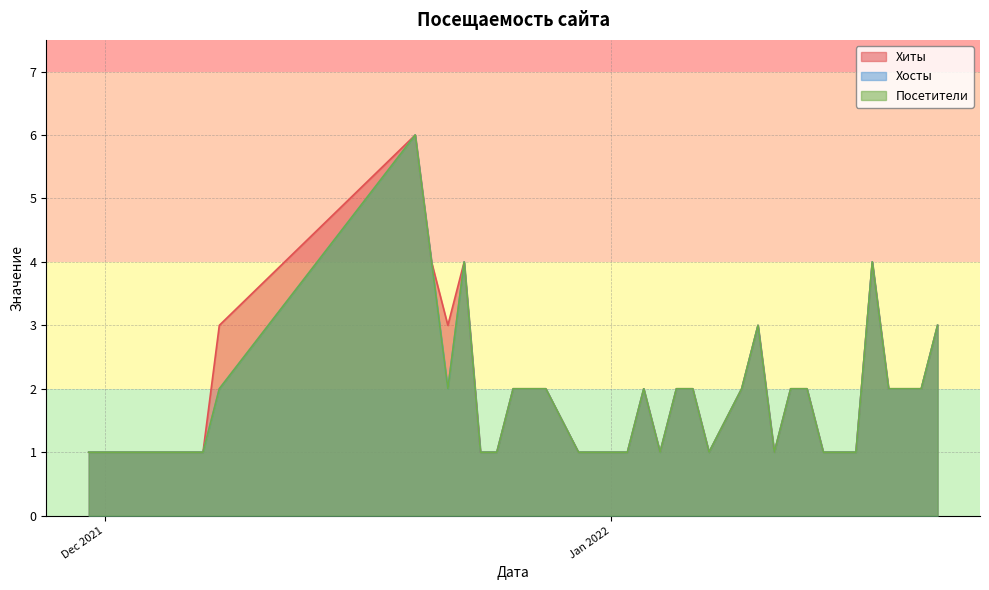

What is the difference between the second highest and minimum values in the Посетители series?

3